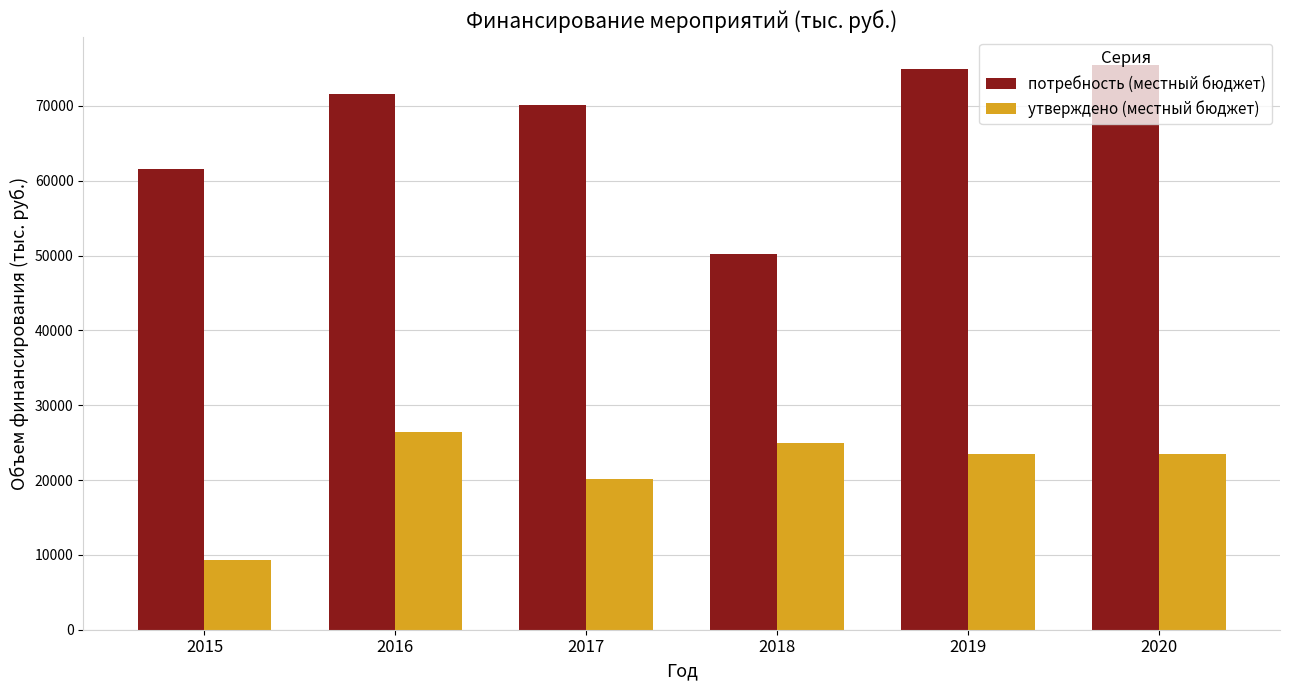

The утверждено (местный бюджет) series shows 18002.3 at 2016. True or false?

False